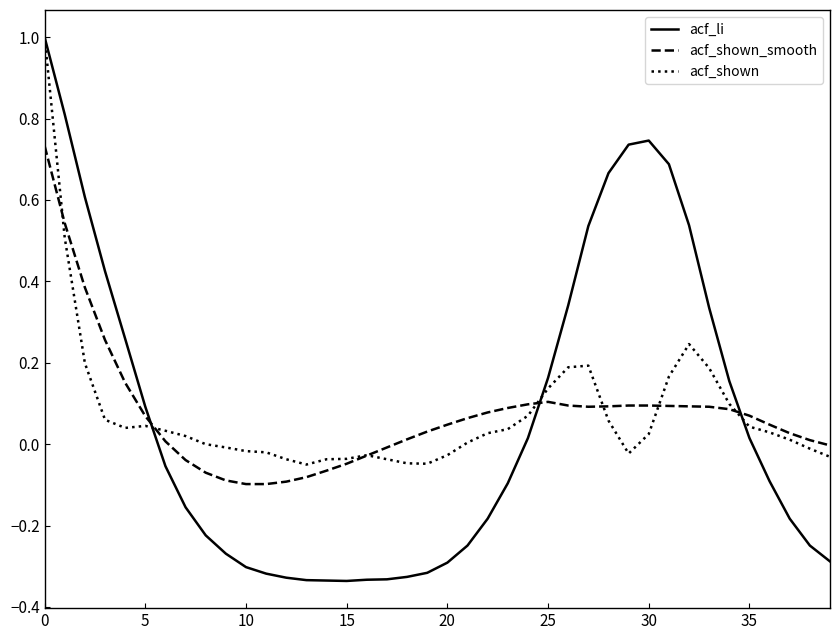

Which series has the widest spread of values?

acf_li